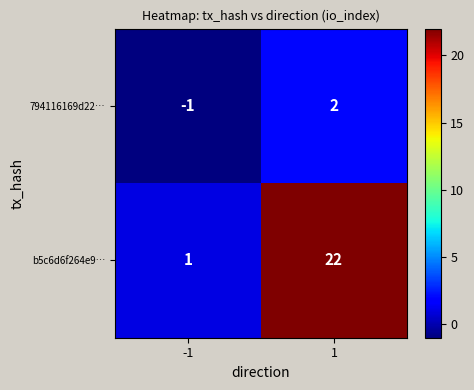

What is the minimum value shown in the chart?

-1